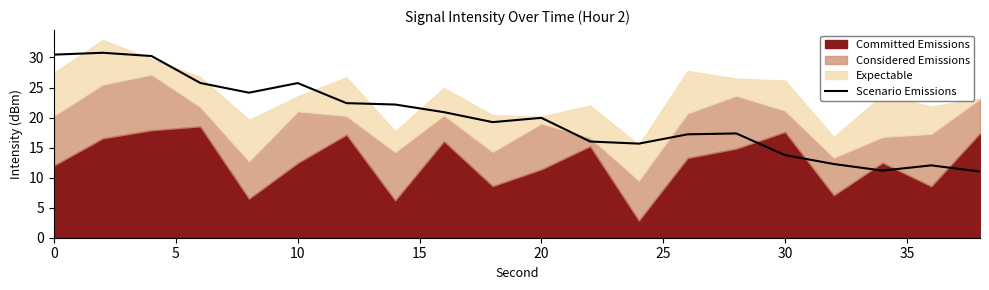

What is the maximum value for Scenario Emissions?

30.8